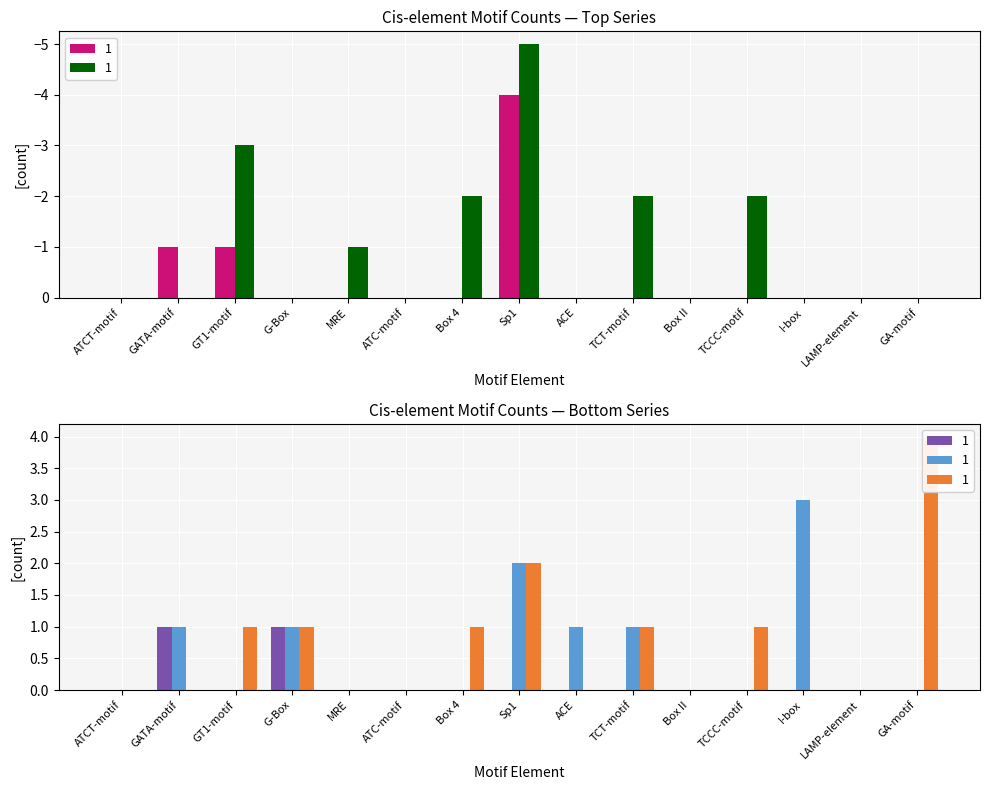

Reading left to right, transcribe all the data shown in this chart.

HORVU.MOREX.r2.3HG0268860.1: ATCT-motif=0	GATA-motif=-1	GT1-motif=-1	G-Box=0	MRE=0	ATC-motif=0	Box 4=0	Sp1=-4	ACE=0	TCT-motif=0	Box II=0	TCCC-motif=0	I-box=0	LAMP-element=0	GA-motif=0
HORVU.MOREX.r2.4HG0320630.1: ATCT-motif=0	GATA-motif=0	GT1-motif=-3	G-Box=0	MRE=-1	ATC-motif=0	Box 4=-2	Sp1=-5	ACE=0	TCT-motif=-2	Box II=0	TCCC-motif=-2	I-box=0	LAMP-element=0	GA-motif=0
HORVU.MOREX.r2.4HG0339910.1: ATCT-motif=0	GATA-motif=1	GT1-motif=0	G-Box=1	MRE=0	ATC-motif=0	Box 4=0	Sp1=0	ACE=0	TCT-motif=0	Box II=0	TCCC-motif=0	I-box=0	LAMP-element=0	GA-motif=0
HORVU.MOREX.r2.4HG0345350.1: ATCT-motif=0	GATA-motif=1	GT1-motif=0	G-Box=1	MRE=0	ATC-motif=0	Box 4=0	Sp1=2	ACE=1	TCT-motif=1	Box II=0	TCCC-motif=0	I-box=3	LAMP-element=0	GA-motif=0
HORVU.MOREX.r2.1HG0010160.1: ATCT-motif=0	GATA-motif=0	GT1-motif=1	G-Box=1	MRE=0	ATC-motif=0	Box 4=1	Sp1=2	ACE=0	TCT-motif=1	Box II=0	TCCC-motif=1	I-box=0	LAMP-element=0	GA-motif=4